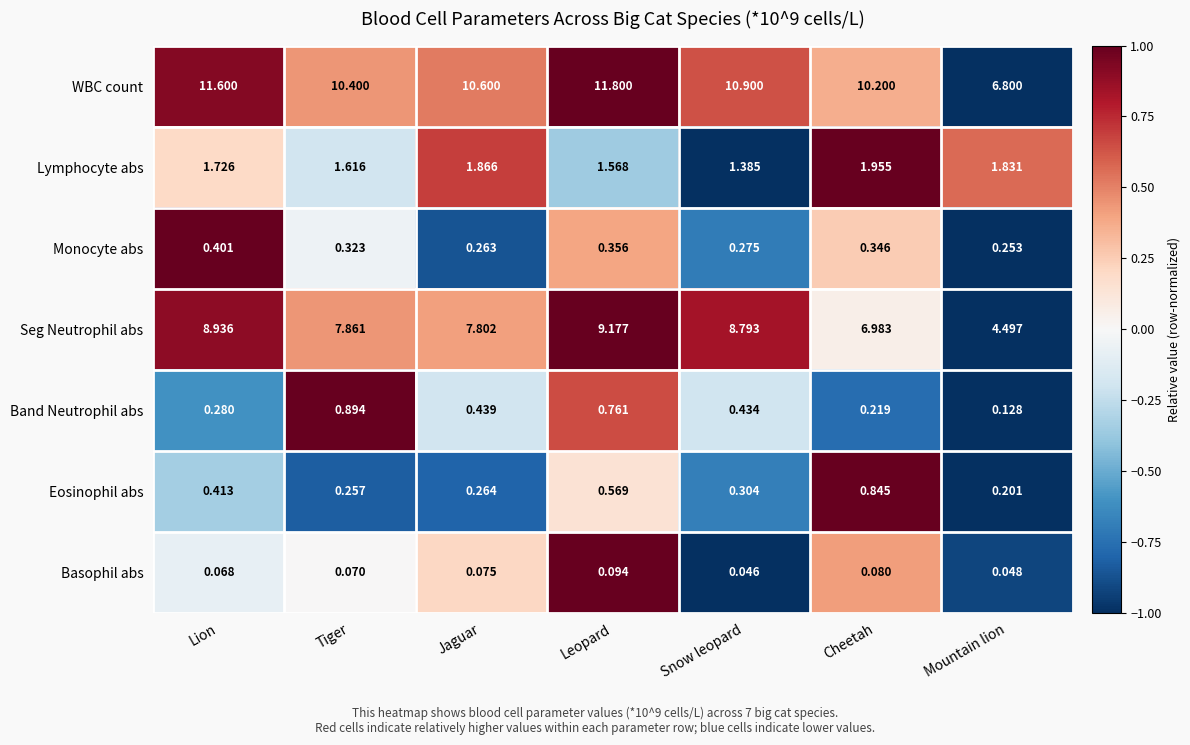

How many data points does each series have?

7